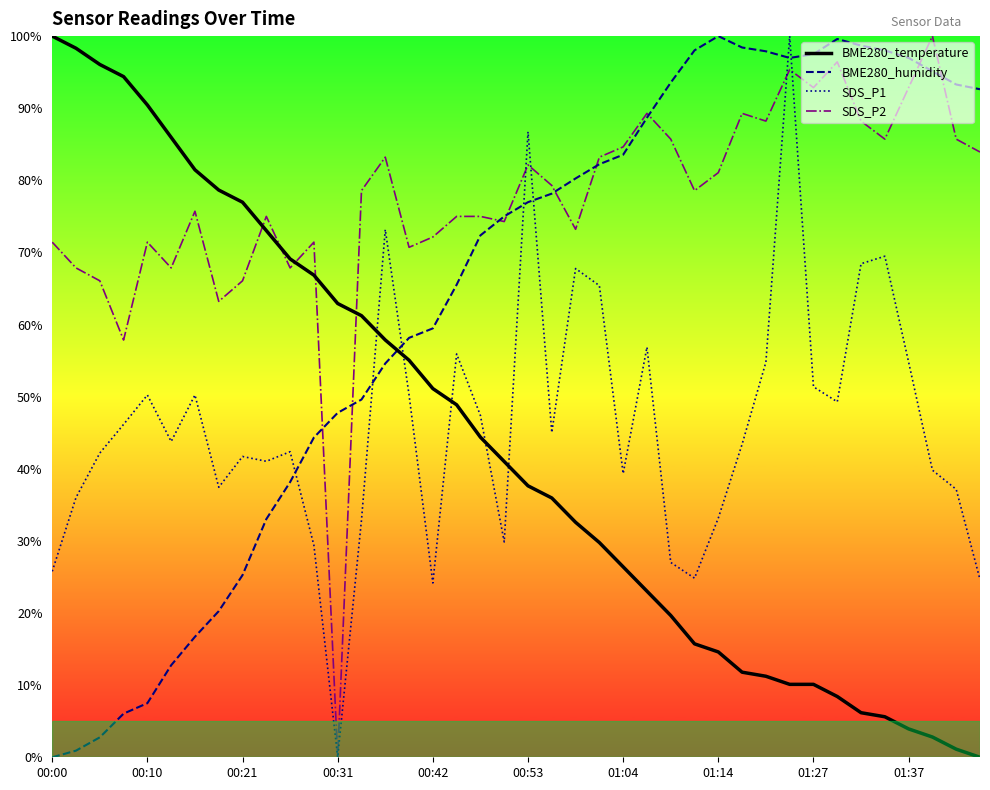

What is the difference between the second highest and second lowest values in the BME280_humidity series?

98.7